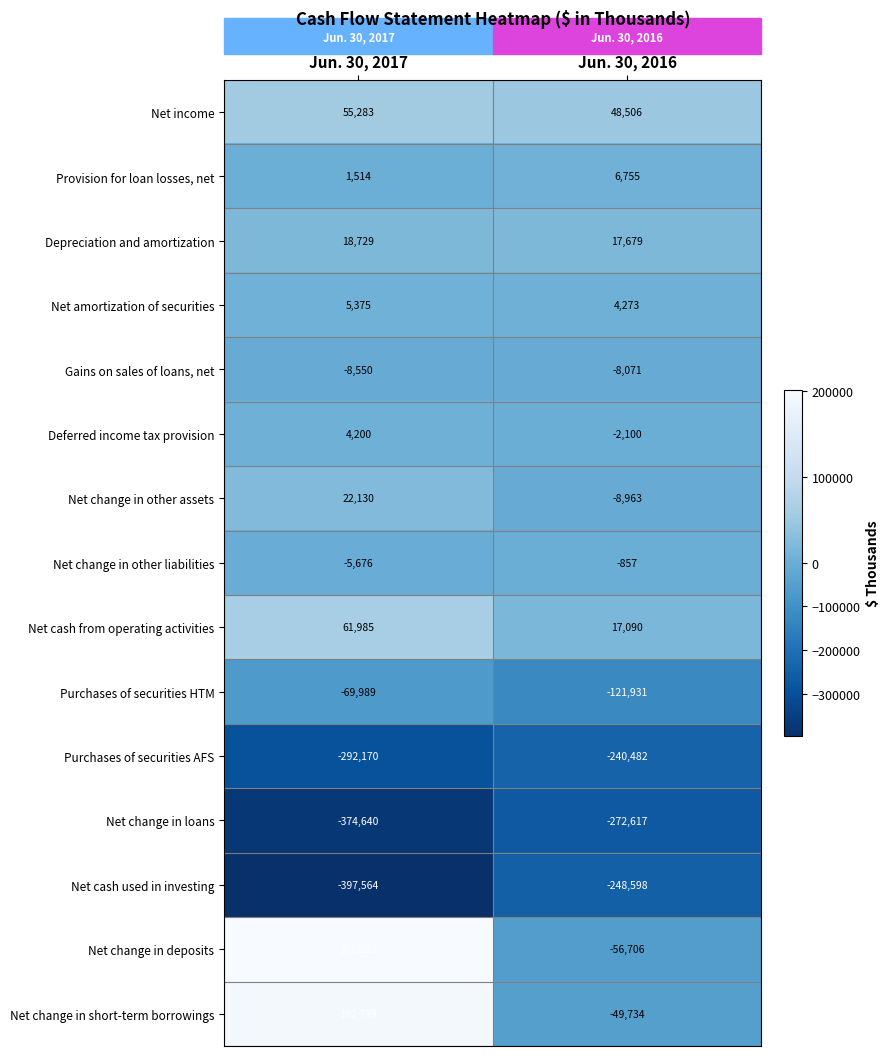

Which category has the lowest value in the Purchases of securities HTM series?

Jun. 30, 2016